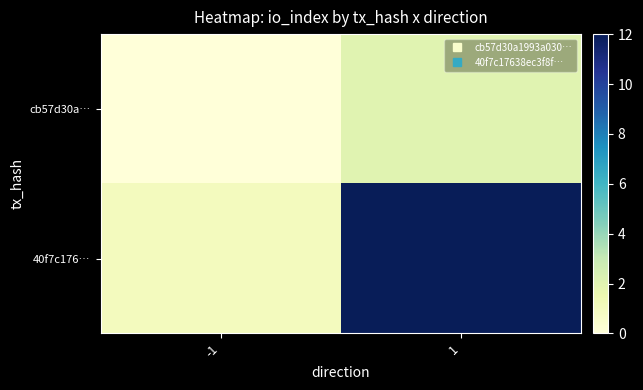

Count the number of categories in the chart.

2